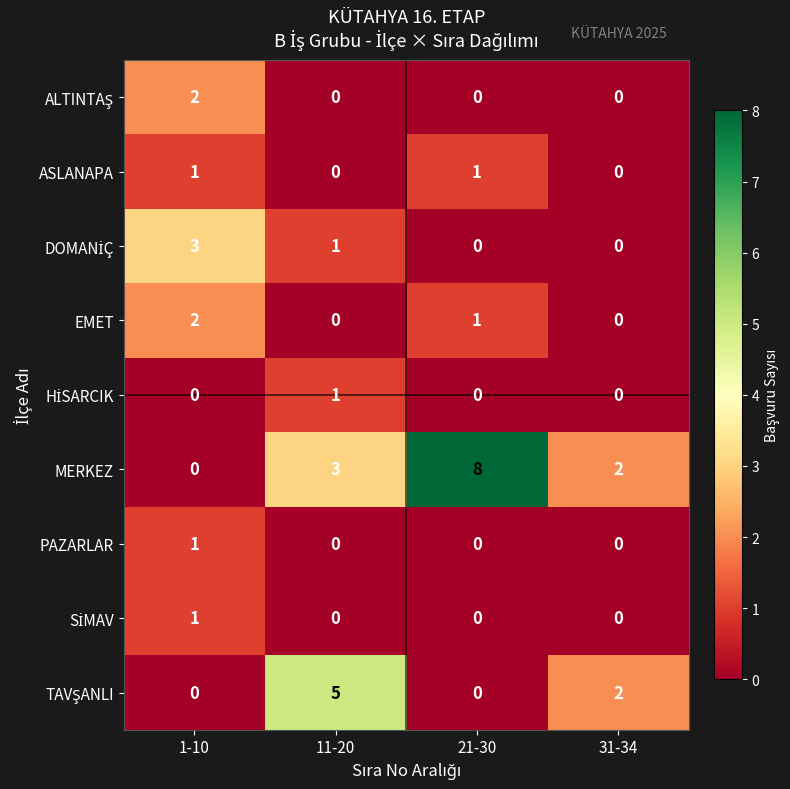

Count the PAZARLAR values in the range 0 to 1.

4